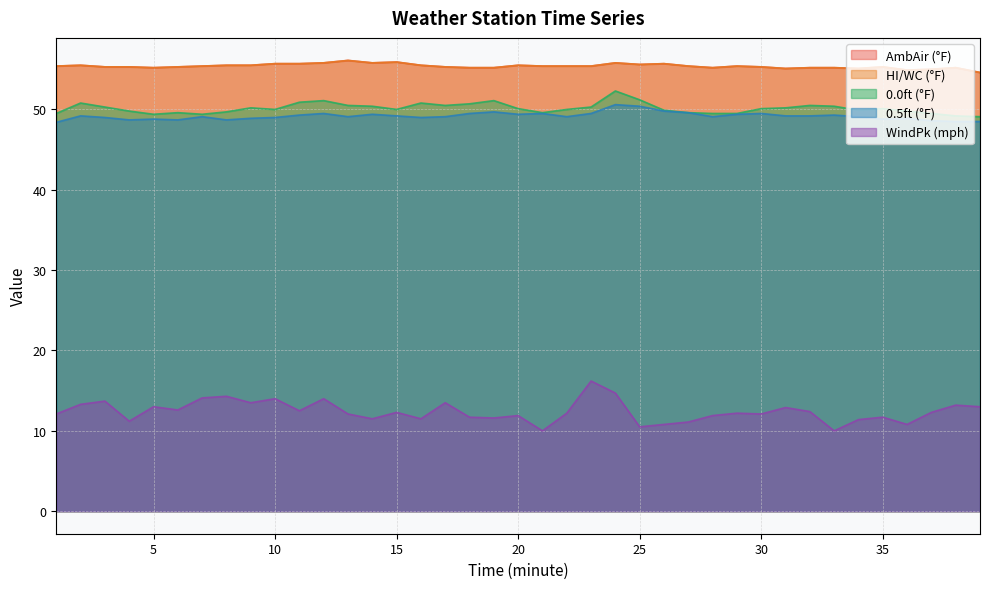

At which category is the sum across all series the highest?

24